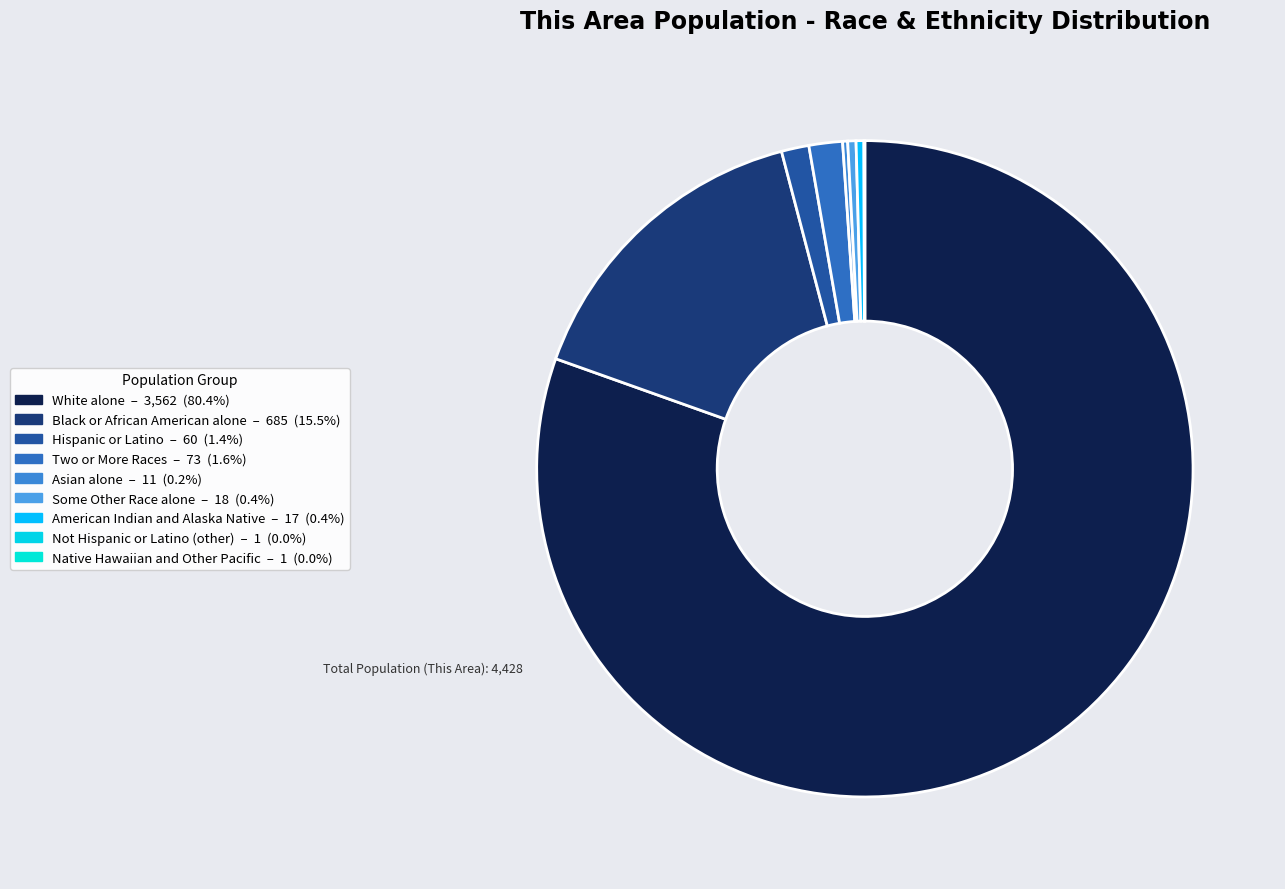

To the nearest percent, what is the difference between the largest and smallest slice percentages?

80%